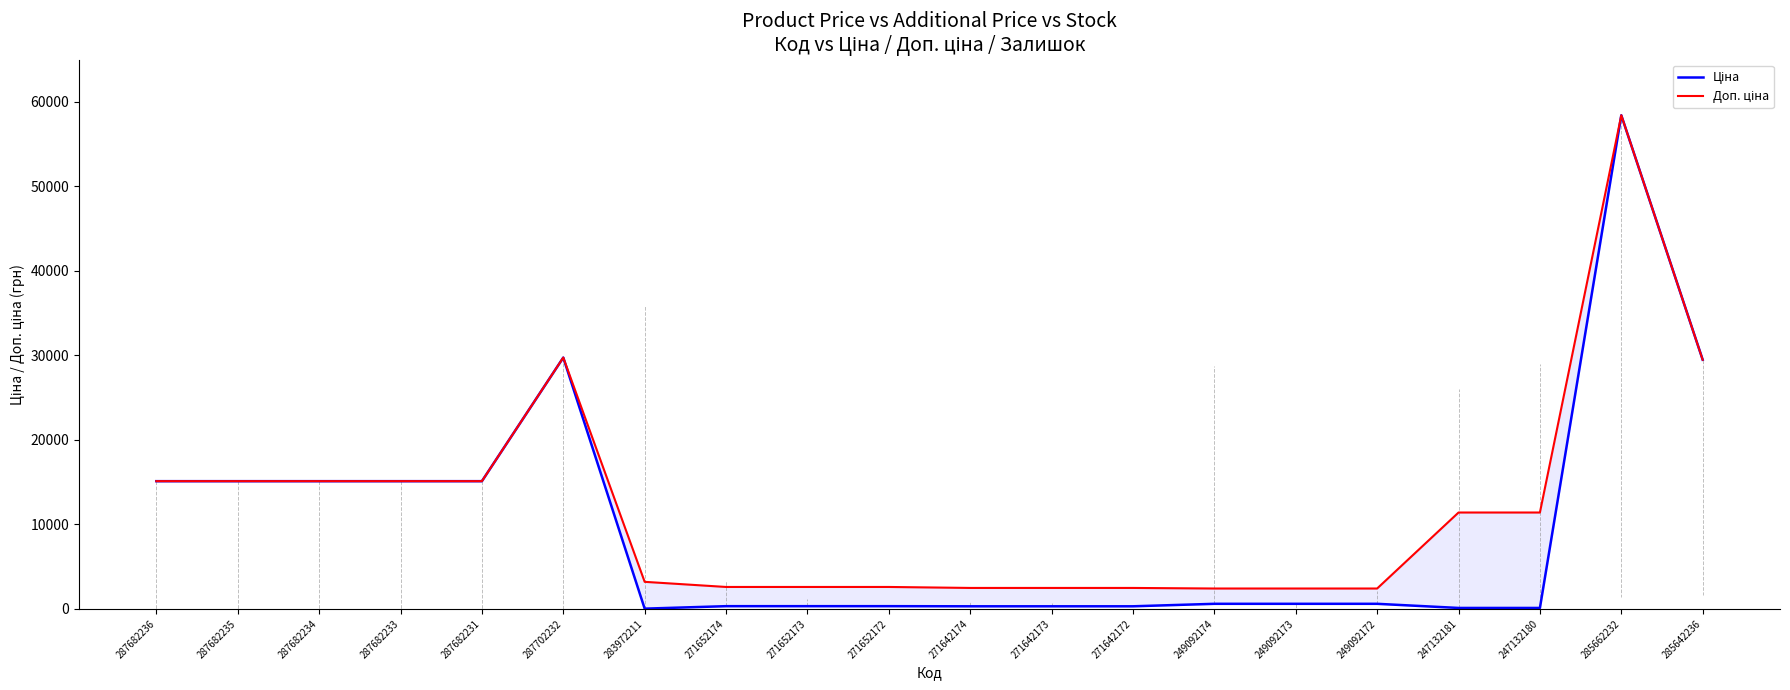

What are all the series names shown in the legend?

Ціна, Доп. ціна